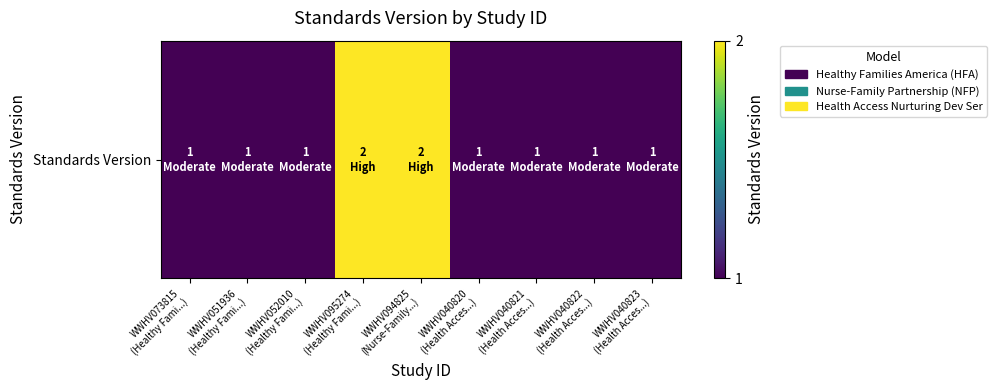

The value at WWHV040822
(Health Acces...) is 0. True or false?

False